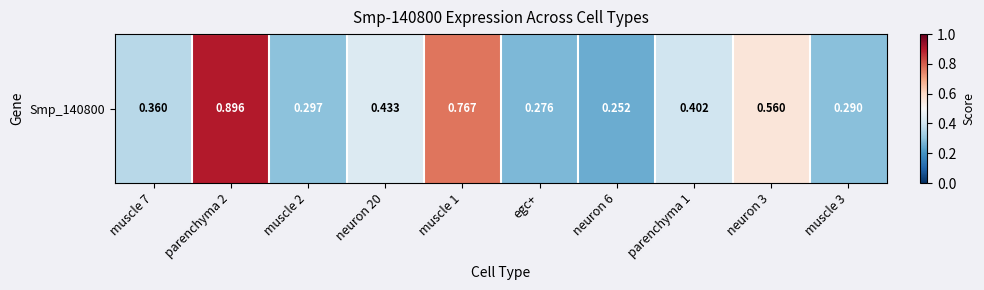

Which category has the highest value across all series?

parenchyma 2